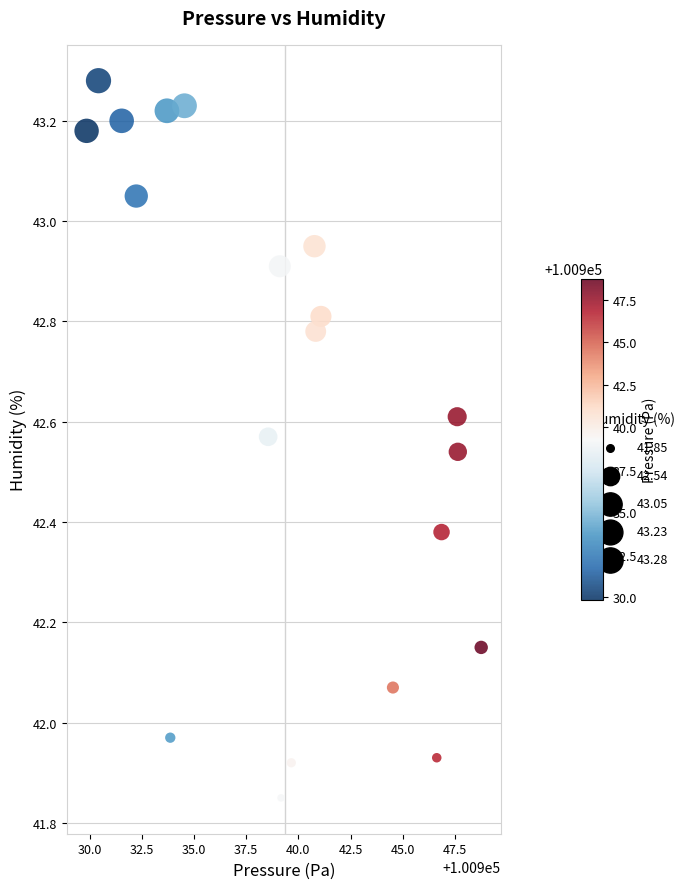

What is the range of X values (max minus min)?

18.9